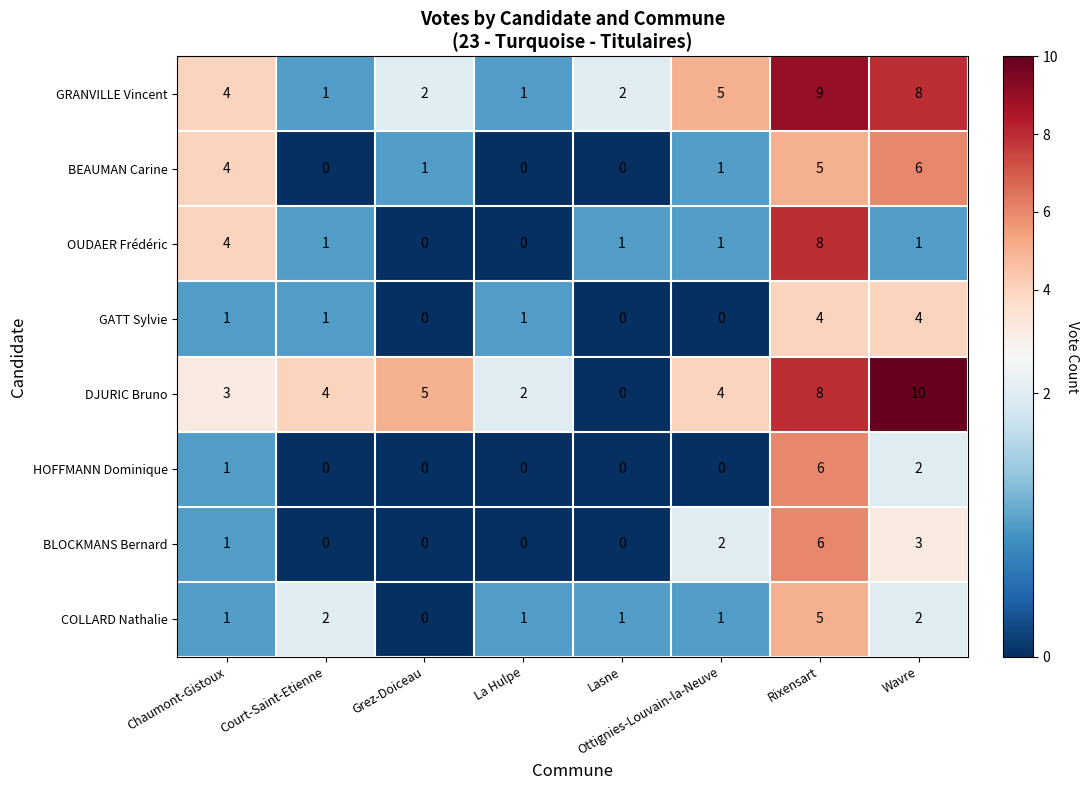

At which label is OUDAER Frédéric closest to 4?

Chaumont-Gistoux